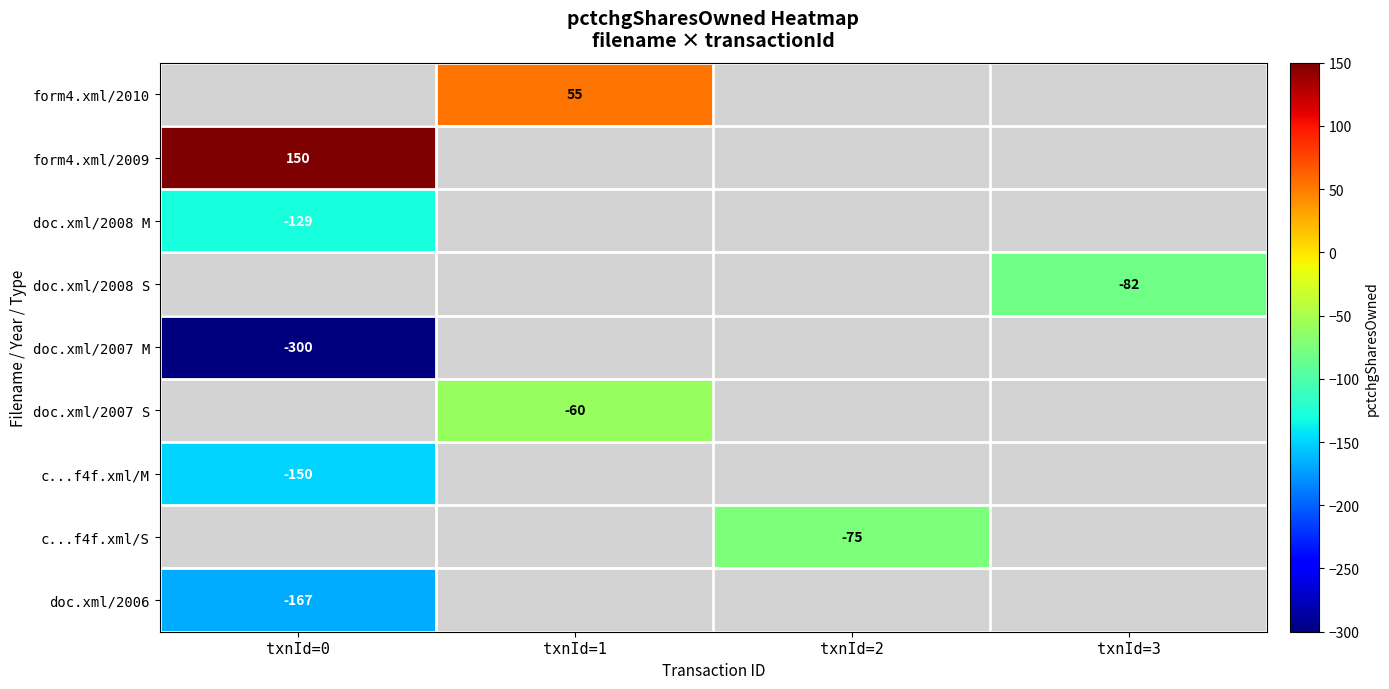

How many categories are shown in the chart?

4